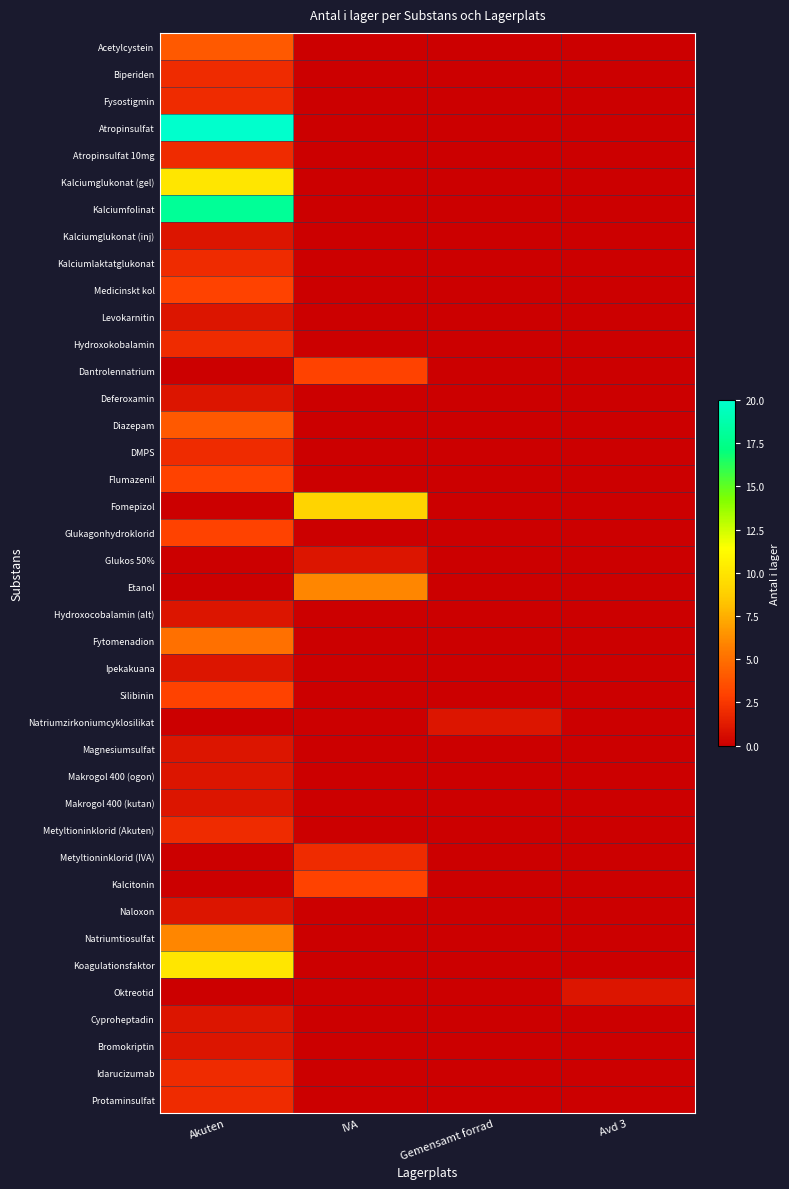

How many data points does each series have?

4